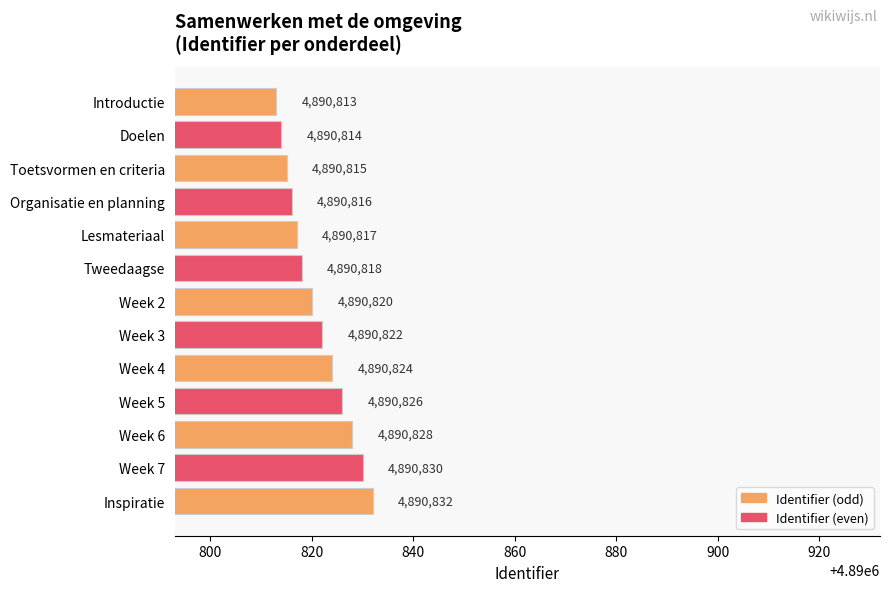

How many distinct data groups are displayed?

1